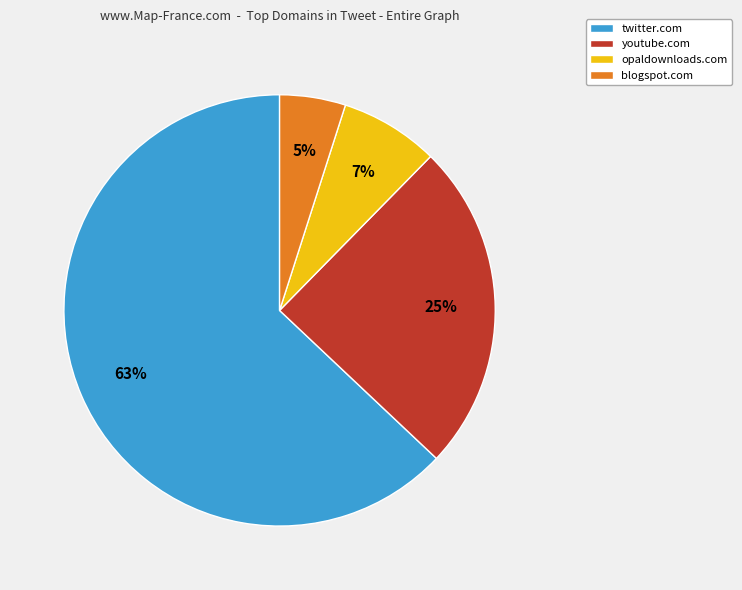

Is there any slice that represents more than half of the pie?

Yes